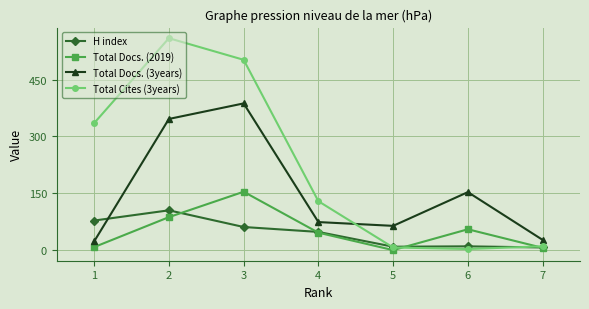

Where is Total Docs. (2019) nearest to the value 77?

2